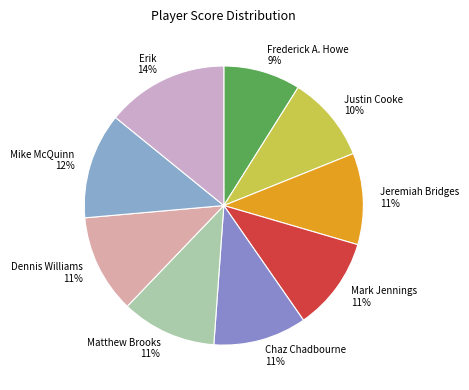

What percentage is the Jeremiah Bridges slice, to the nearest percent?

11%